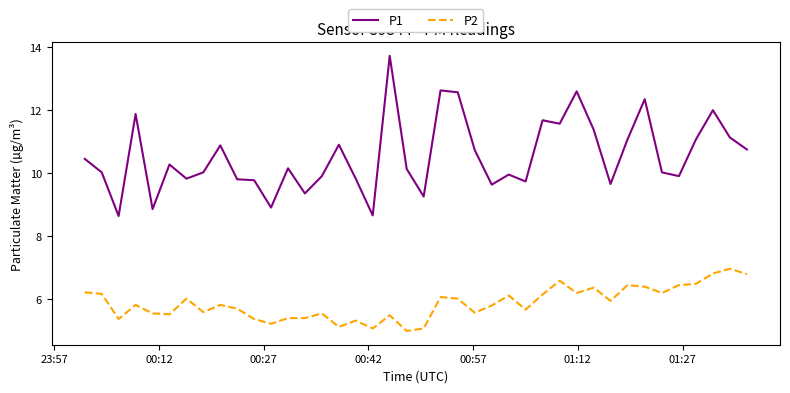

Which series has the largest range (max minus min)?

P1